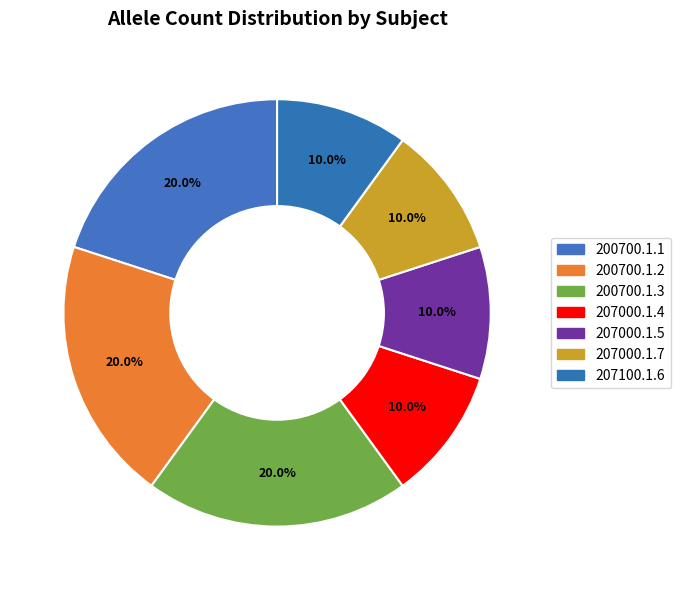

What percentage is the 207100.1.6 slice, to the nearest percent?

10%